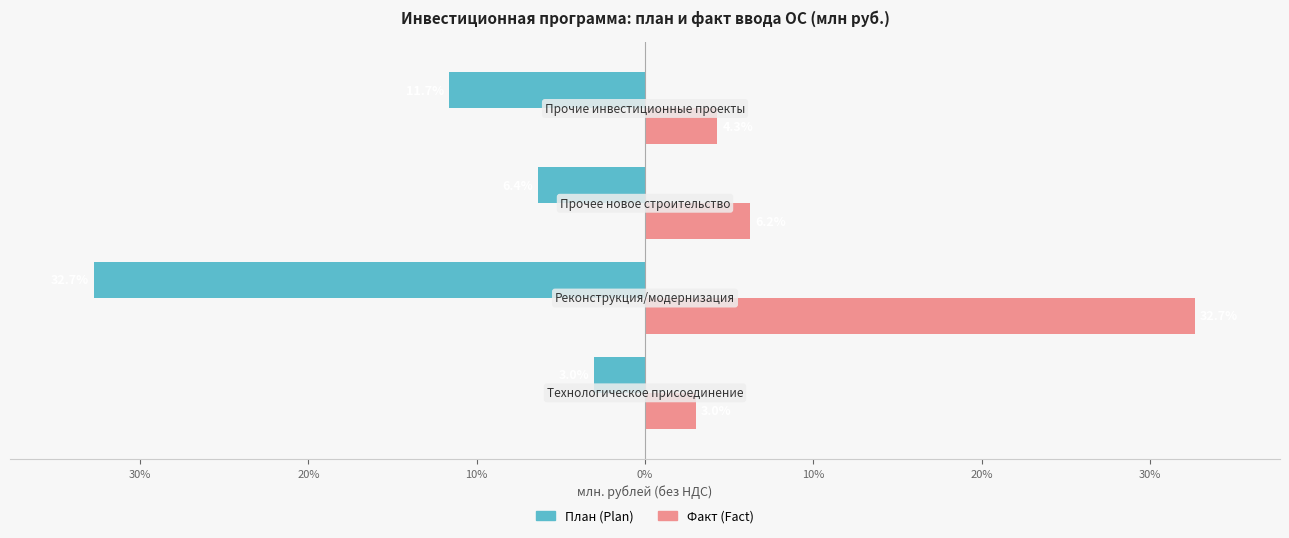

Reading left to right, list all the values displayed in this chart.

План (Plan Total): 40%=-3.0	30%=-32.7	20%=-6.4	10%=-11.7
Факт (Fact Total): 40%=3.0	30%=32.7	20%=6.2	10%=4.3